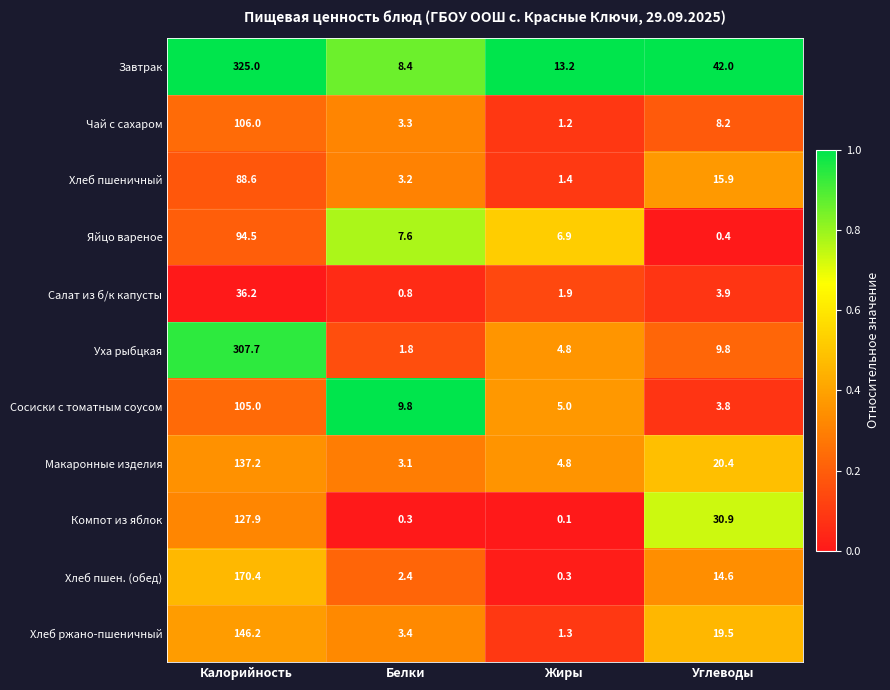

What is the spread (max minus min) of values at Белки?

9.5